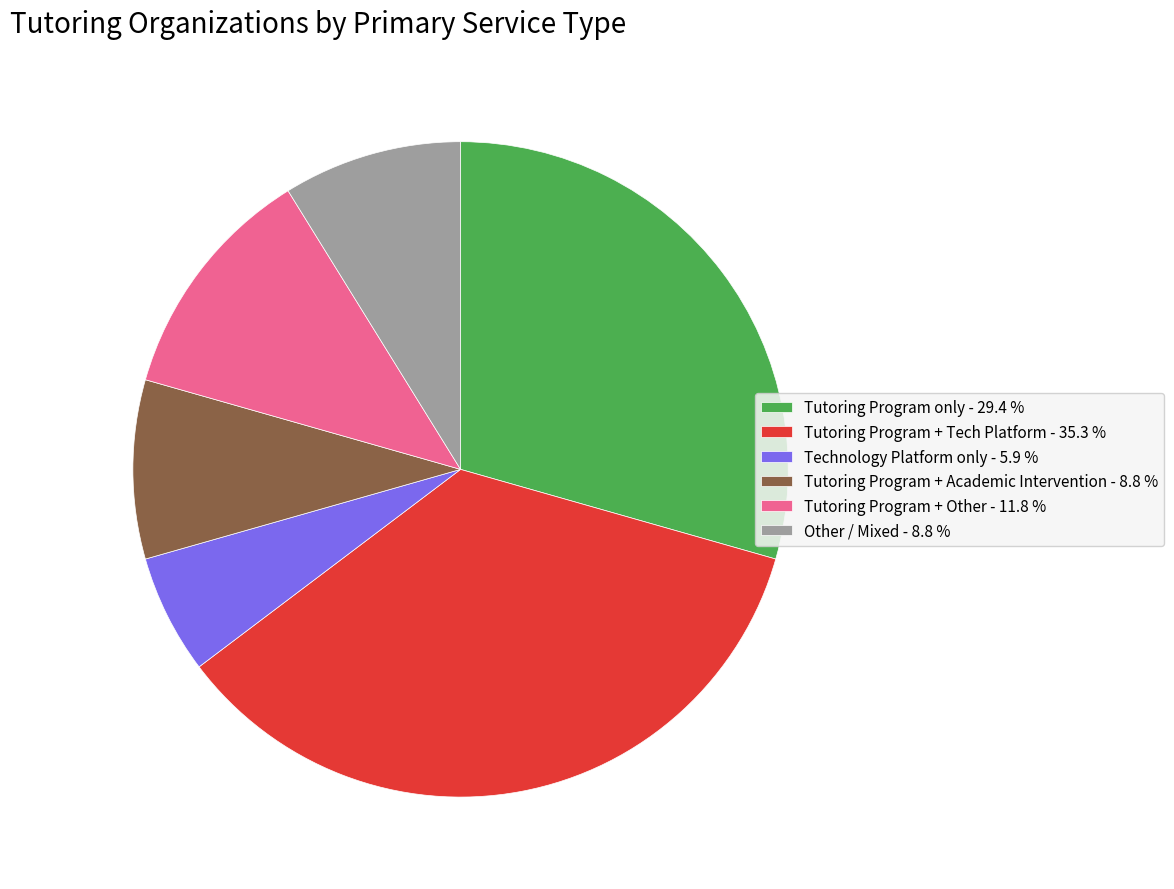

Combined, do Tutoring Program + Academic Intervention - 8.8 % and Tutoring Program + Tech Platform - 35.3 % account for over 50%?

No